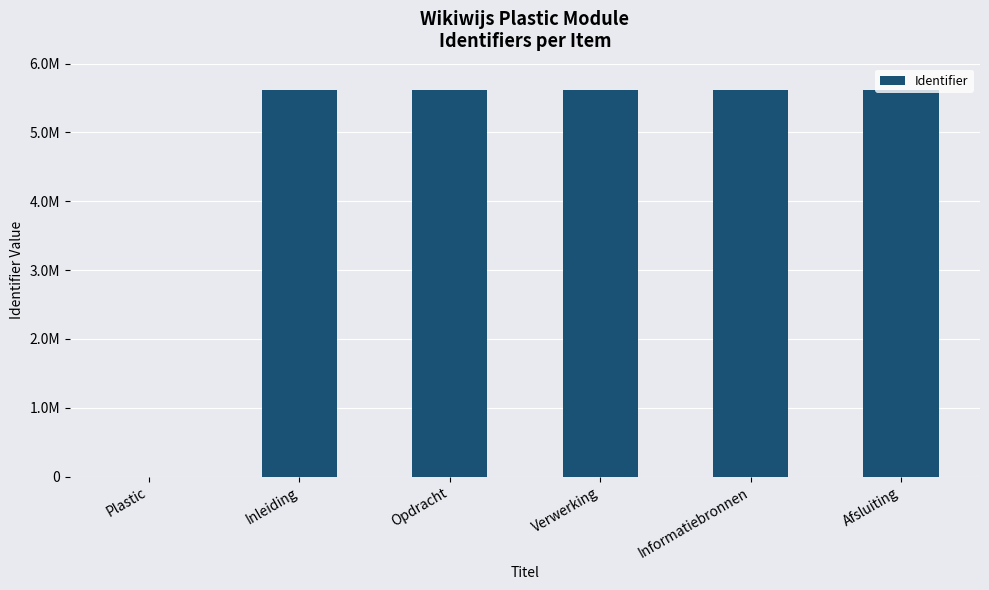

What position from the right is Verwerking?

3